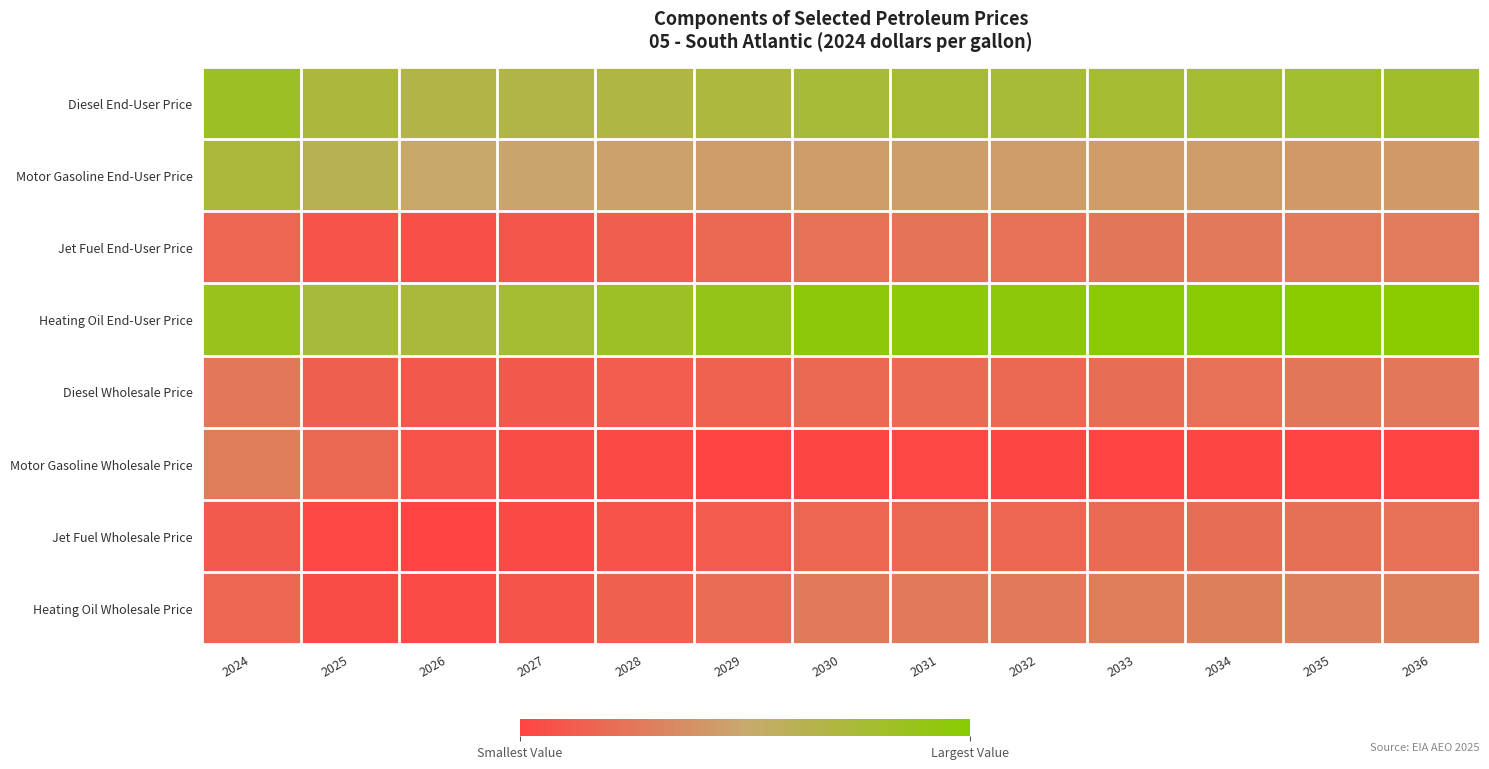

Which label corresponds to the largest value in the chart?

2036